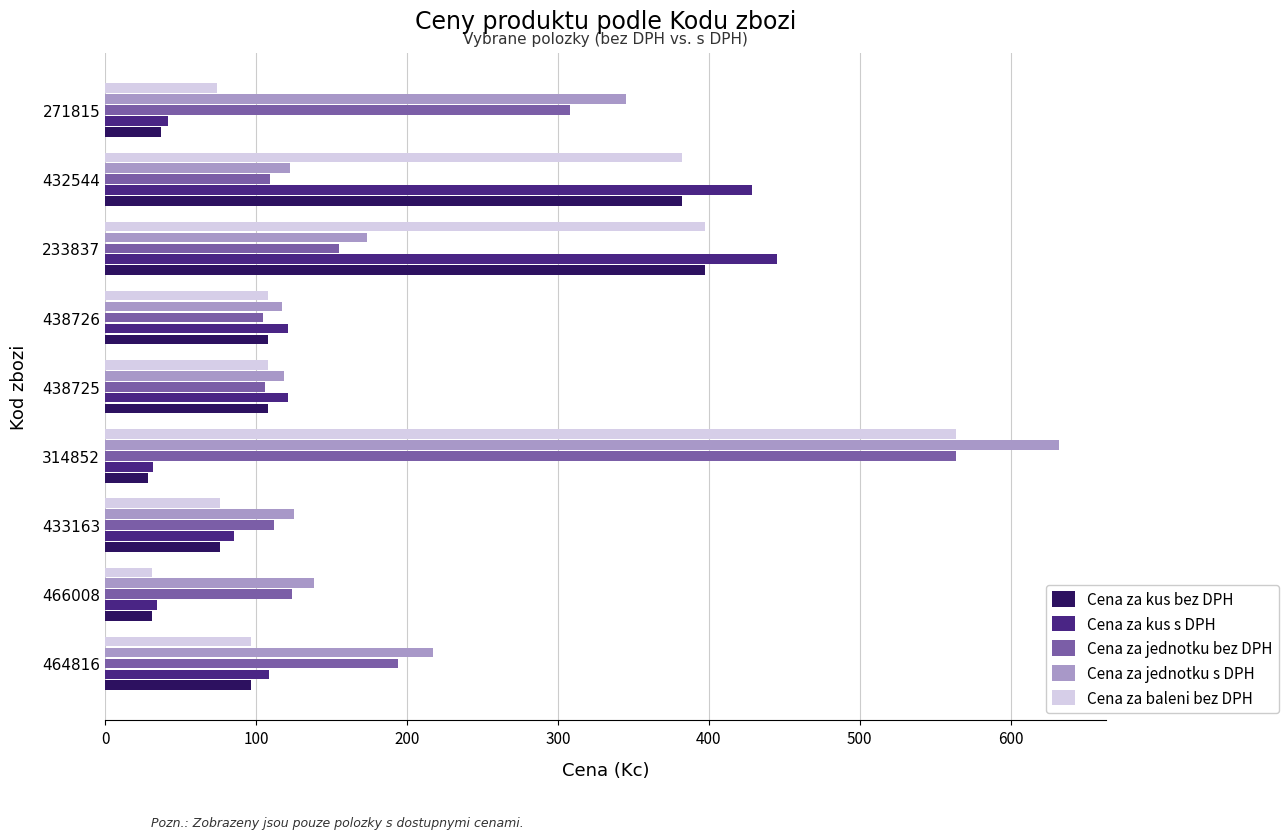

Is the value of Cena za kus bez DPH at 233837 greater than the value of Cena za jednotku bez DPH at 438725?

Yes